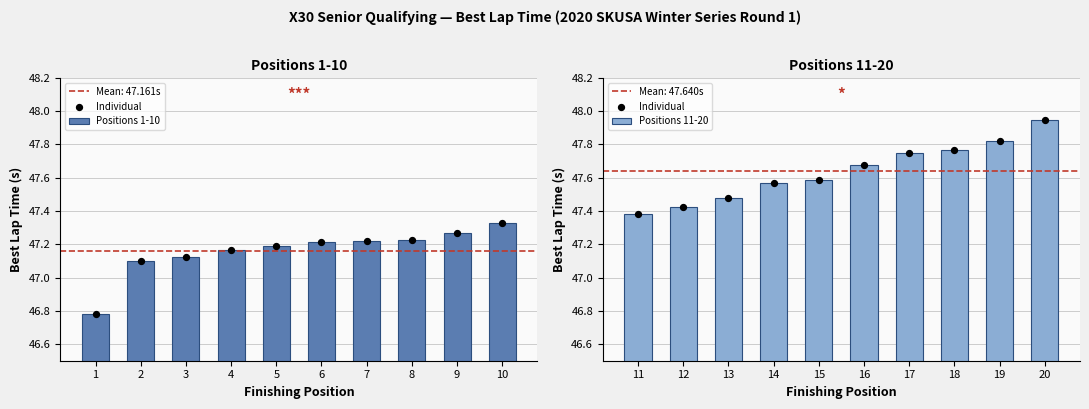

What is the difference between the second highest and second lowest values in the Positions 11-20 series?

0.4